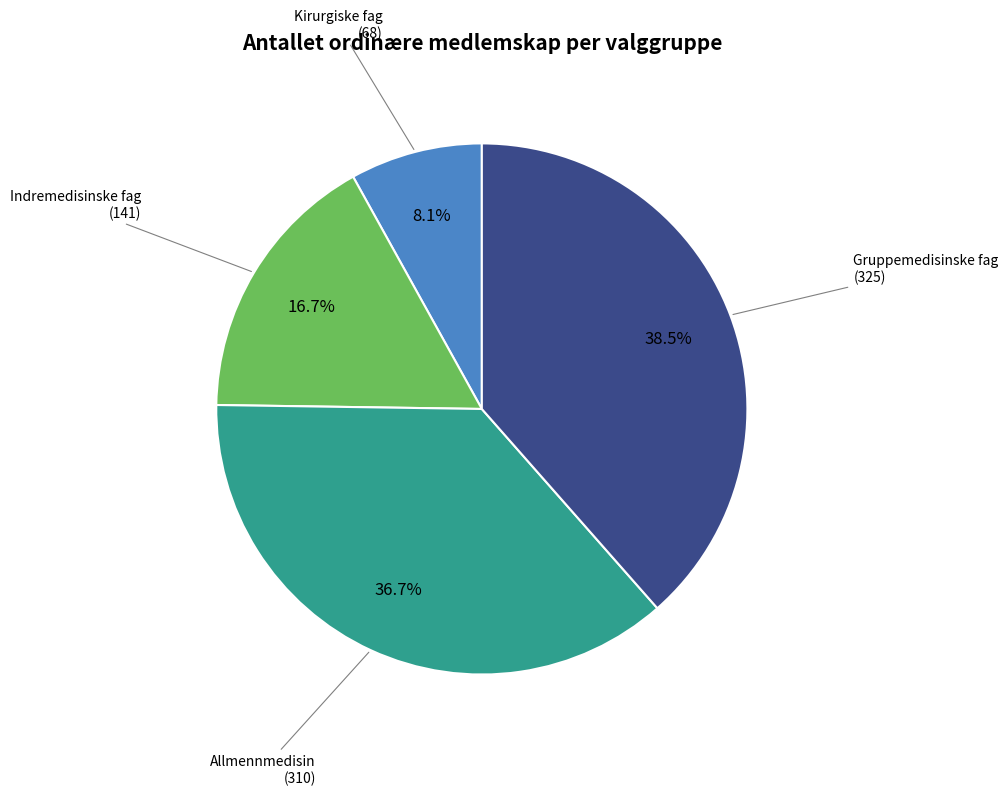

Does any single category account for the majority?

No